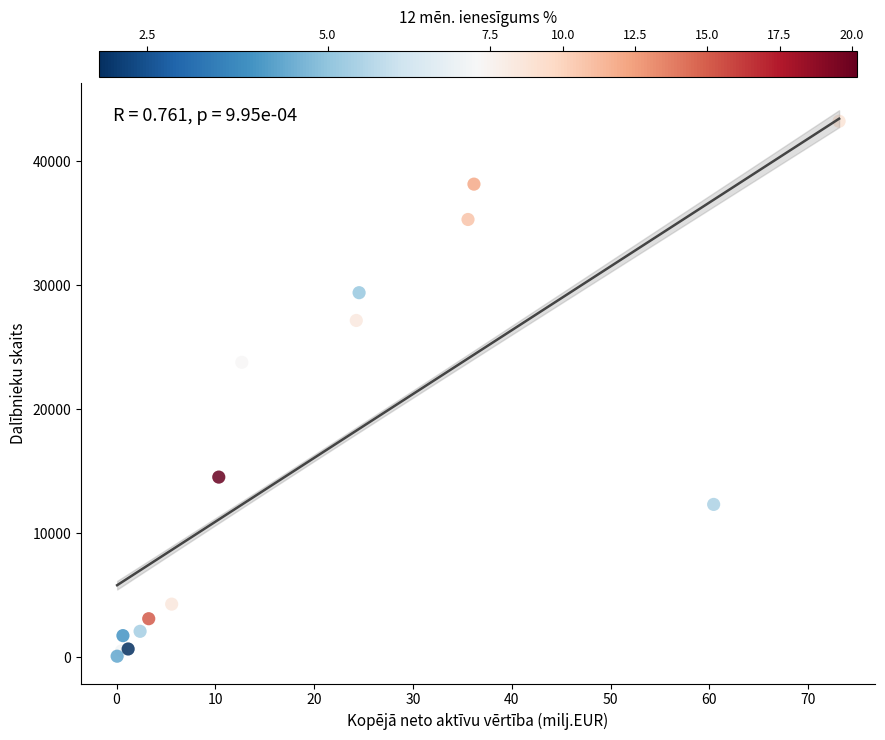

What Y value in the scatter plot is closest to 21663?

23792